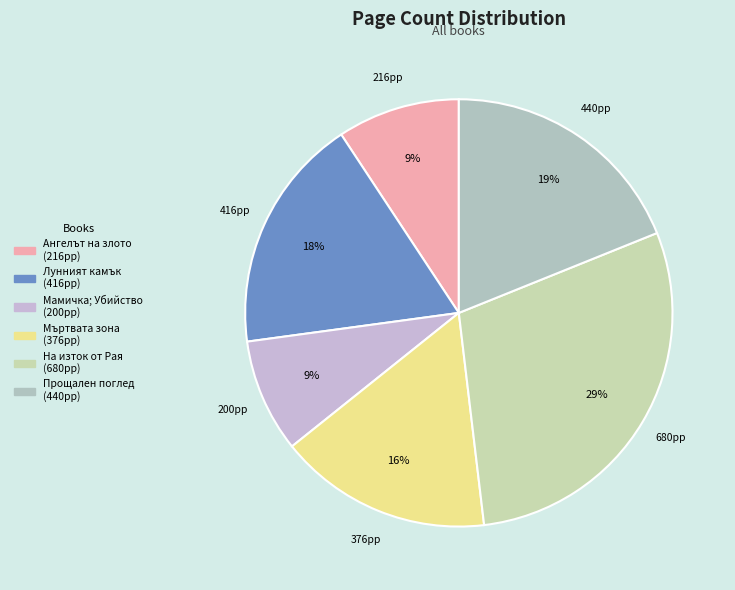

To the nearest percent, what percentage of the pie is Ангелът на злото?

9%